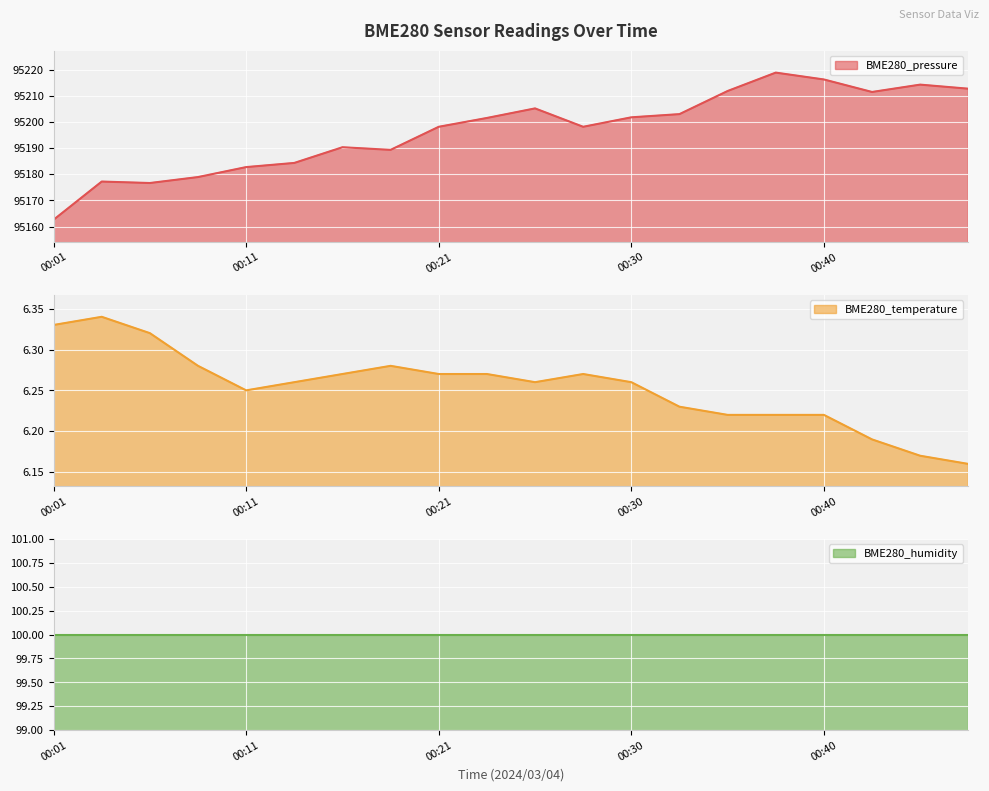

What is the lowest value of the BME280_pressure series?

95162.6